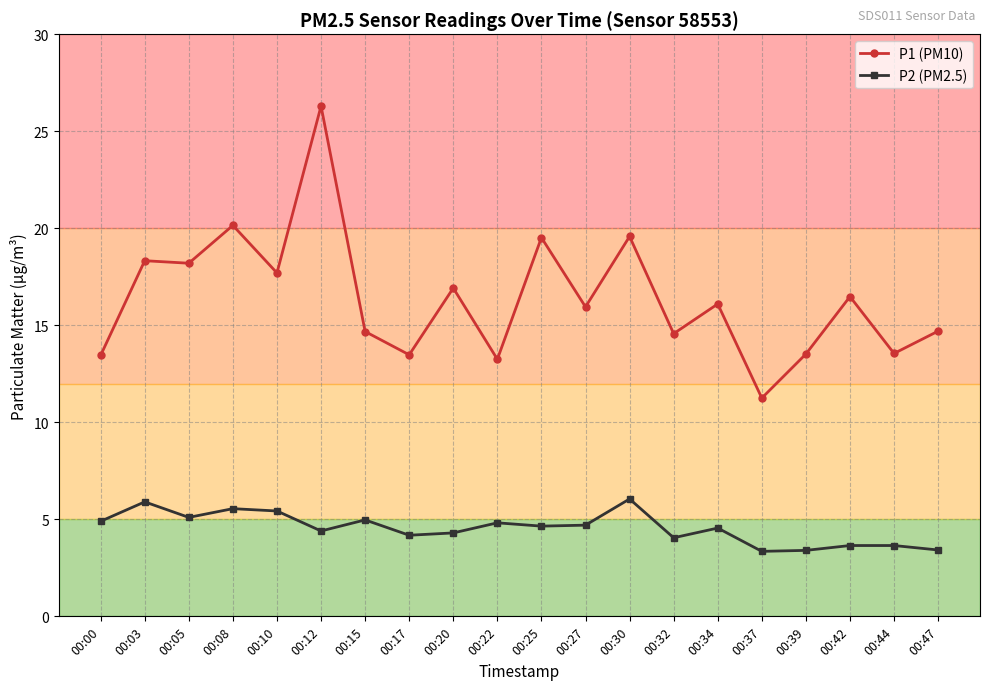

What is the sum of all P1 (PM10) values?

327.7